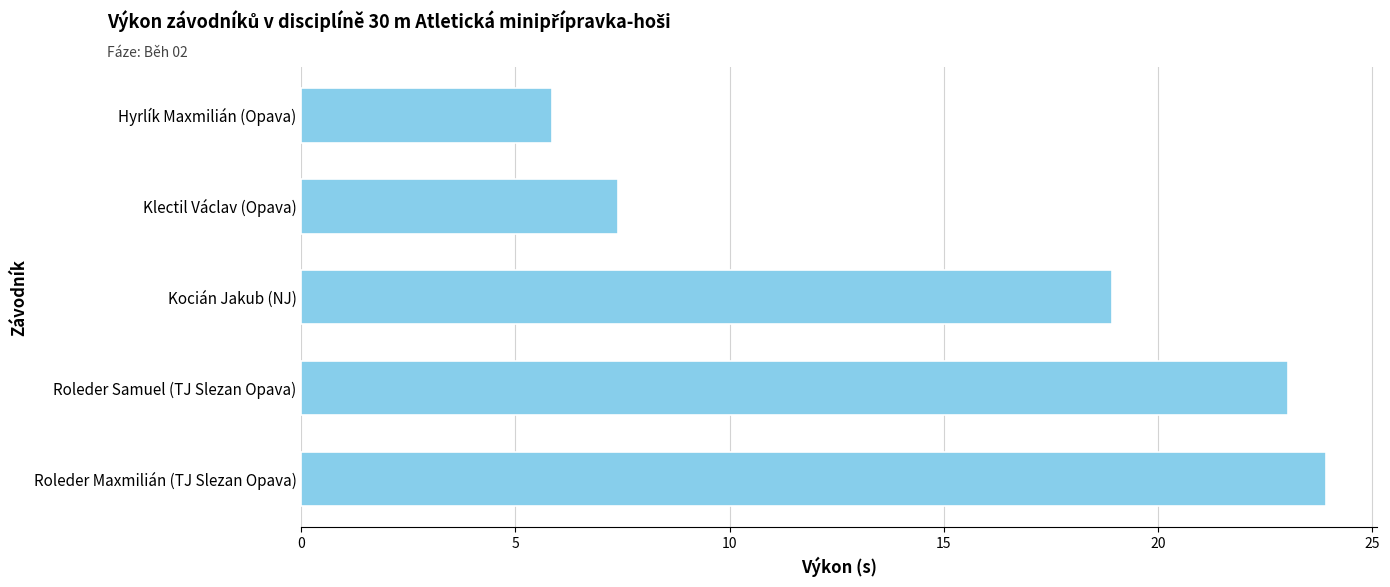

The value at Hyrlík Maxmilián (Opava) is 10.4. True or false?

False